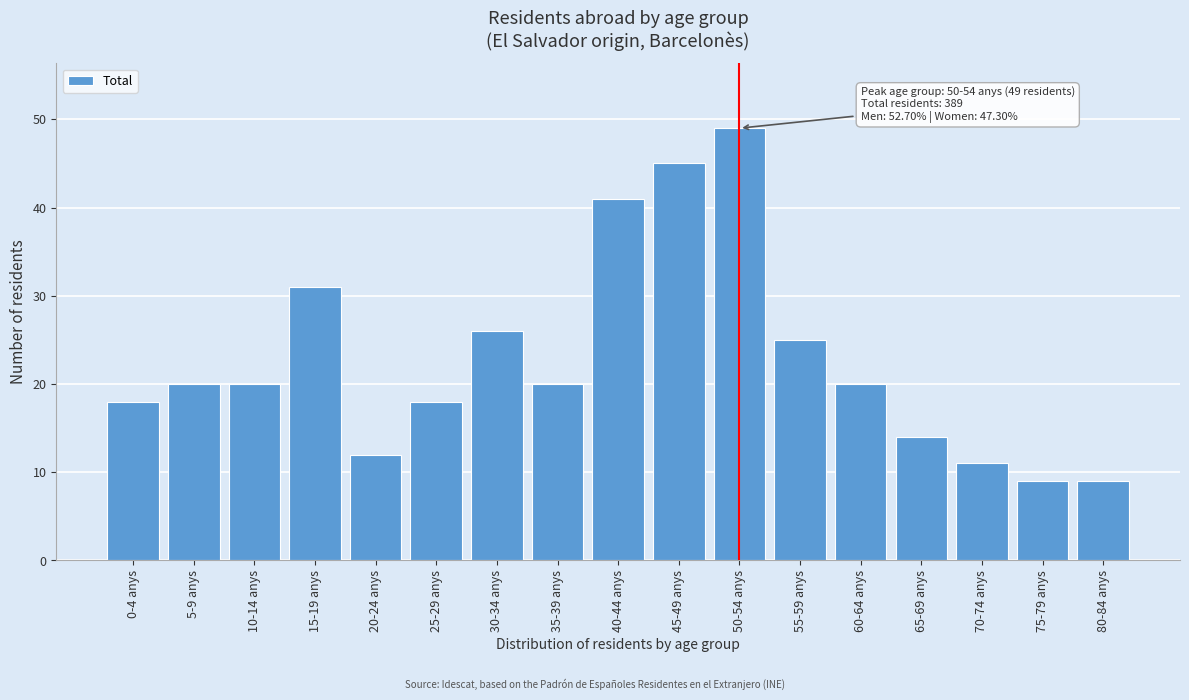

Reading left to right, what are all the values shown in this chart?

18	20	20	31	12	18	26	20	41	45	49	25	20	14	11	9	9